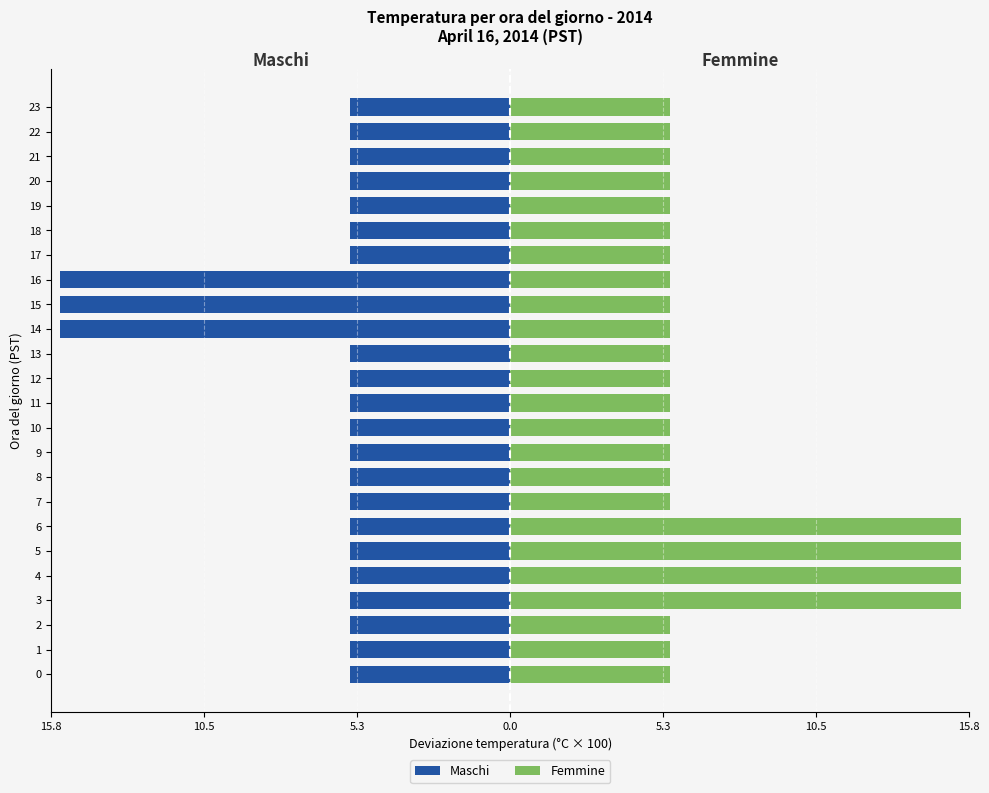

True or false: Femmine has a value of 7.8 at 9.

False